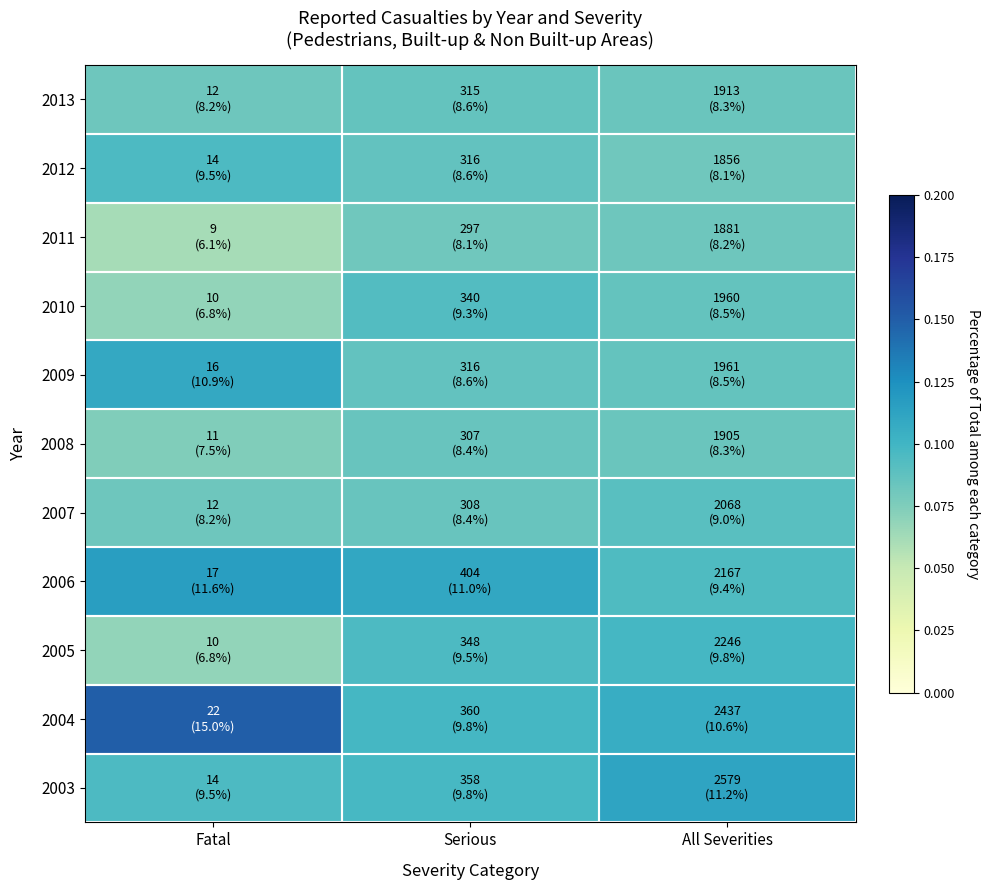

Reading left to right, extract all data points from this chart.

2003: Fatal=0.1	Serious=0.1	All Severities=0.1
2004: Fatal=0.1	Serious=0.1	All Severities=0.1
2005: Fatal=0.1	Serious=0.1	All Severities=0.1
2006: Fatal=0.1	Serious=0.1	All Severities=0.1
2007: Fatal=0.1	Serious=0.1	All Severities=0.1
2008: Fatal=0.1	Serious=0.1	All Severities=0.1
2009: Fatal=0.1	Serious=0.1	All Severities=0.1
2010: Fatal=0.1	Serious=0.1	All Severities=0.1
2011: Fatal=0.1	Serious=0.1	All Severities=0.1
2012: Fatal=0.1	Serious=0.1	All Severities=0.1
2013: Fatal=0.1	Serious=0.1	All Severities=0.1